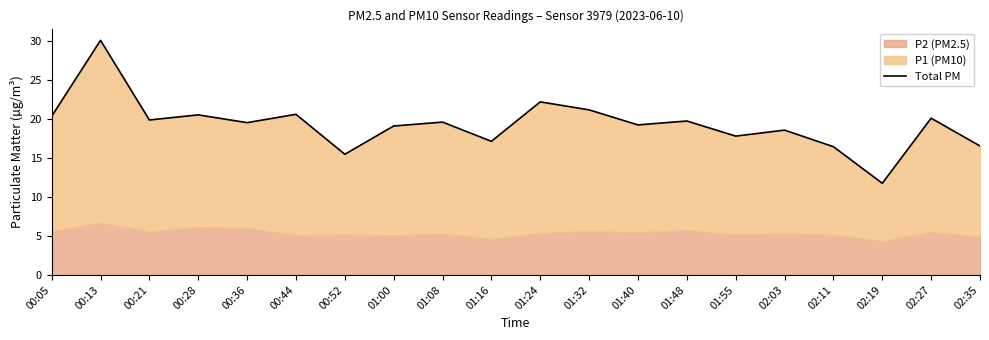

What is the change in value from 01:00 to 01:16?

-2.0